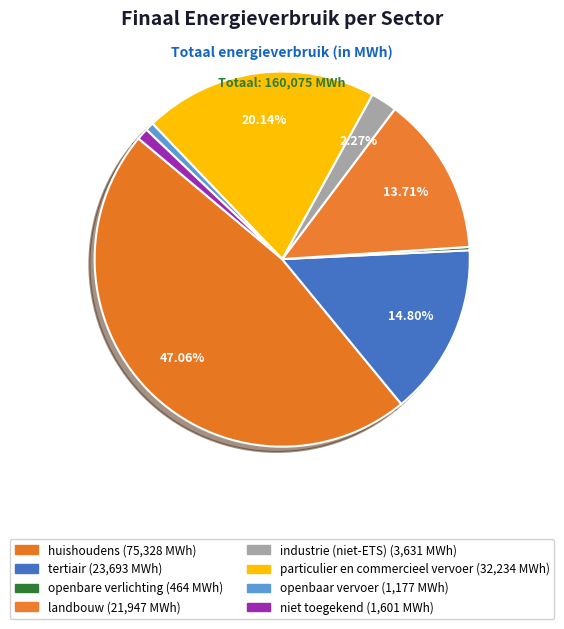

How many slices are in this pie chart?

8